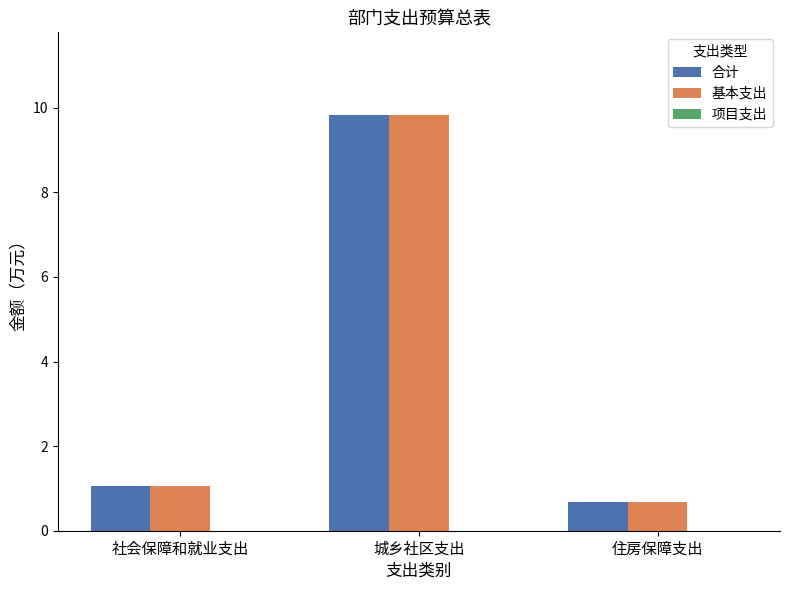

What is the total value across all series at 城乡社区支出?

19.6